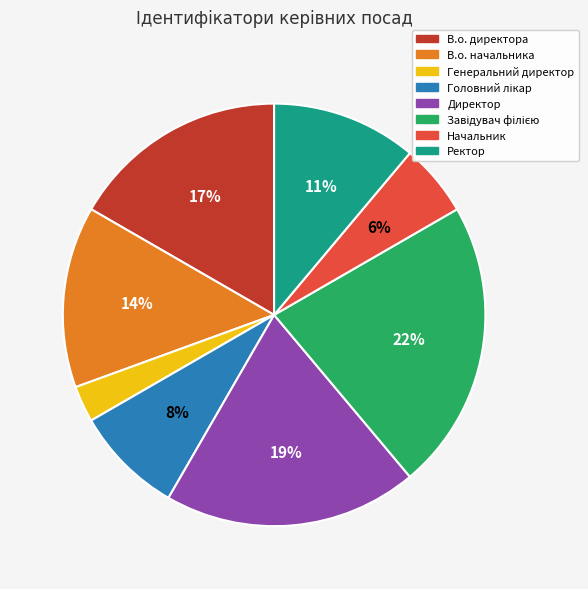

Which slice is the smallest?

Генеральний директор